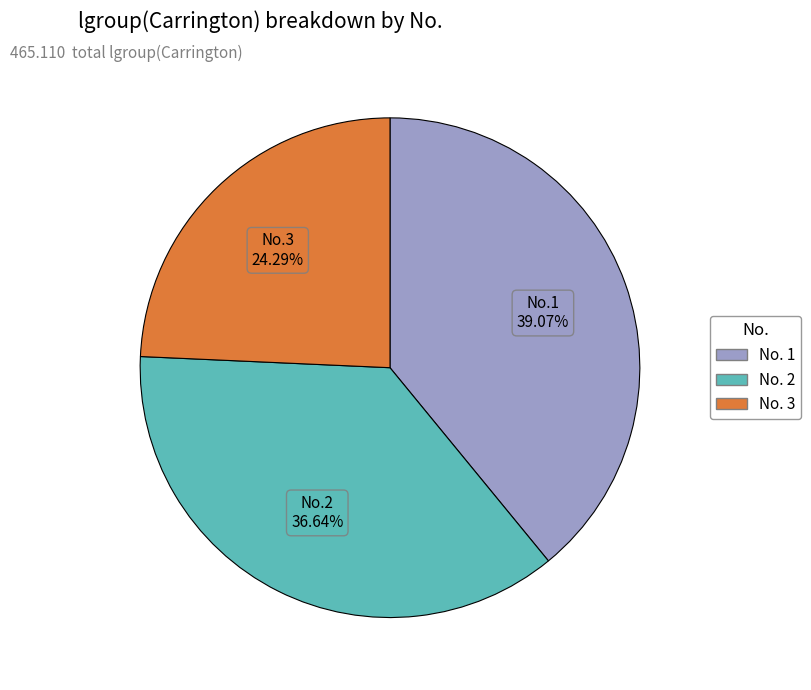

Is there a majority slice in this chart?

No